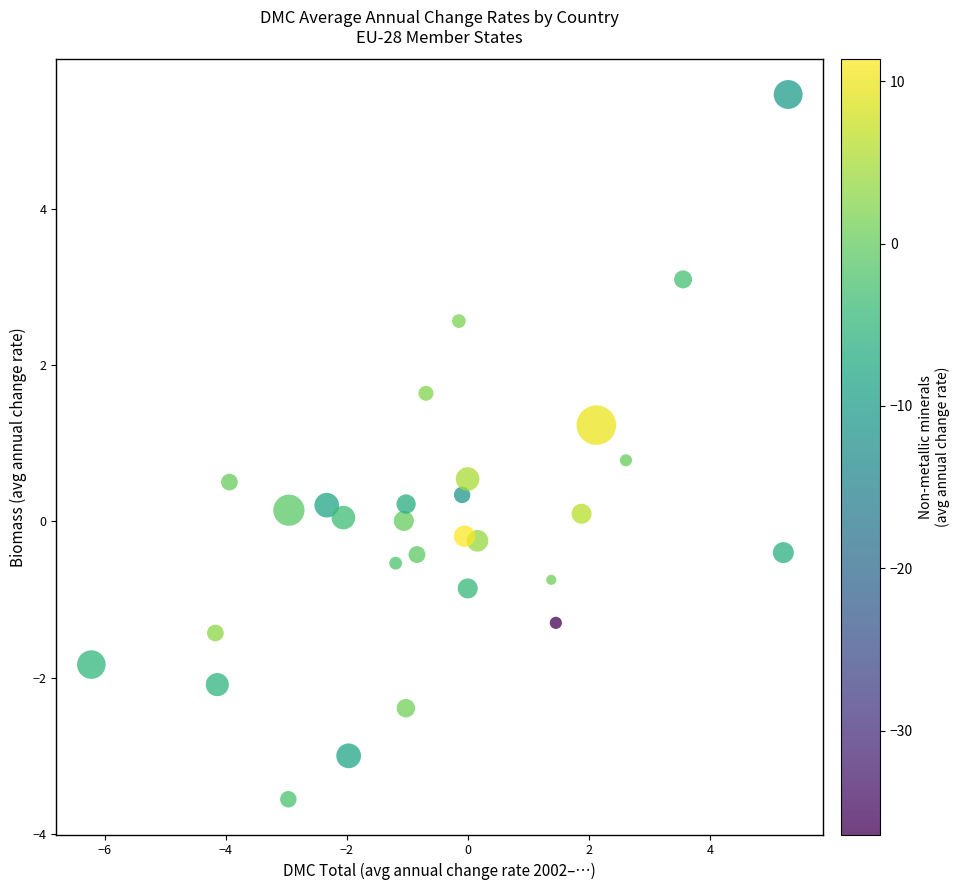

What is the range of X values (max minus min)?

11.5